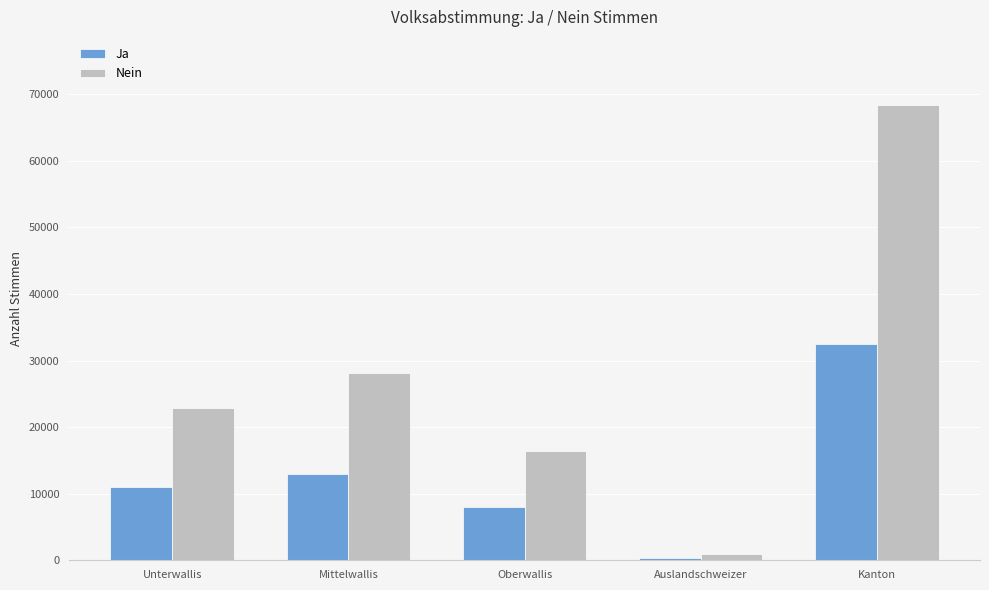

Are the bars horizontal?

No